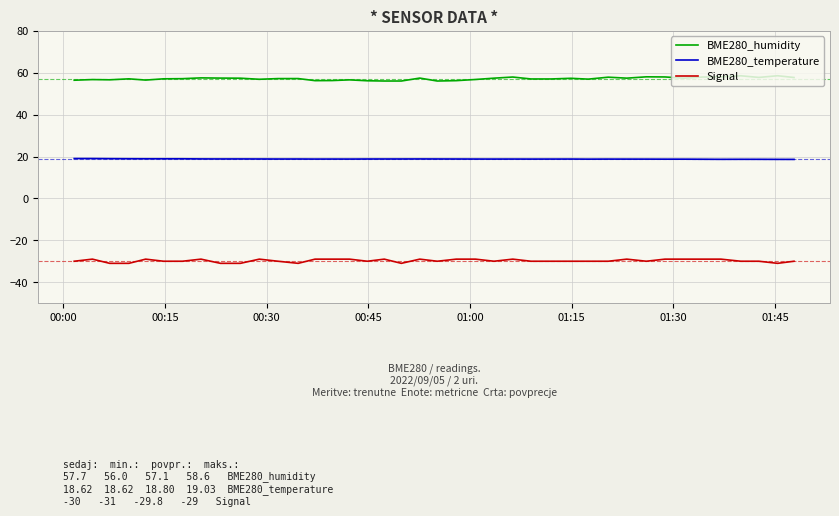

Rank the series by their maximum value, from lowest to highest.

Signal, BME280_temperature, BME280_humidity